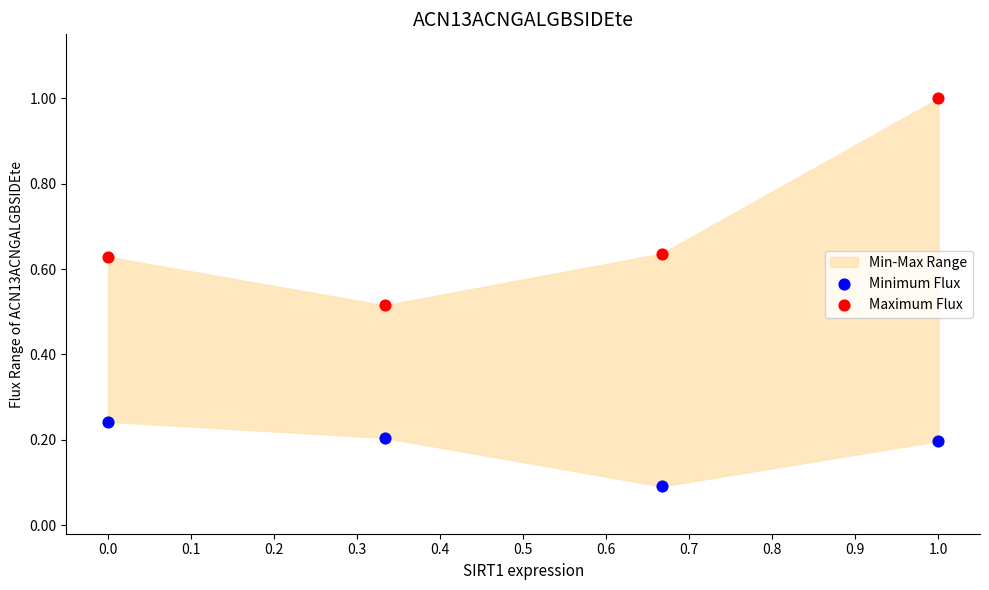

What is the X range (max minus min) for the scatter plot?

1.0